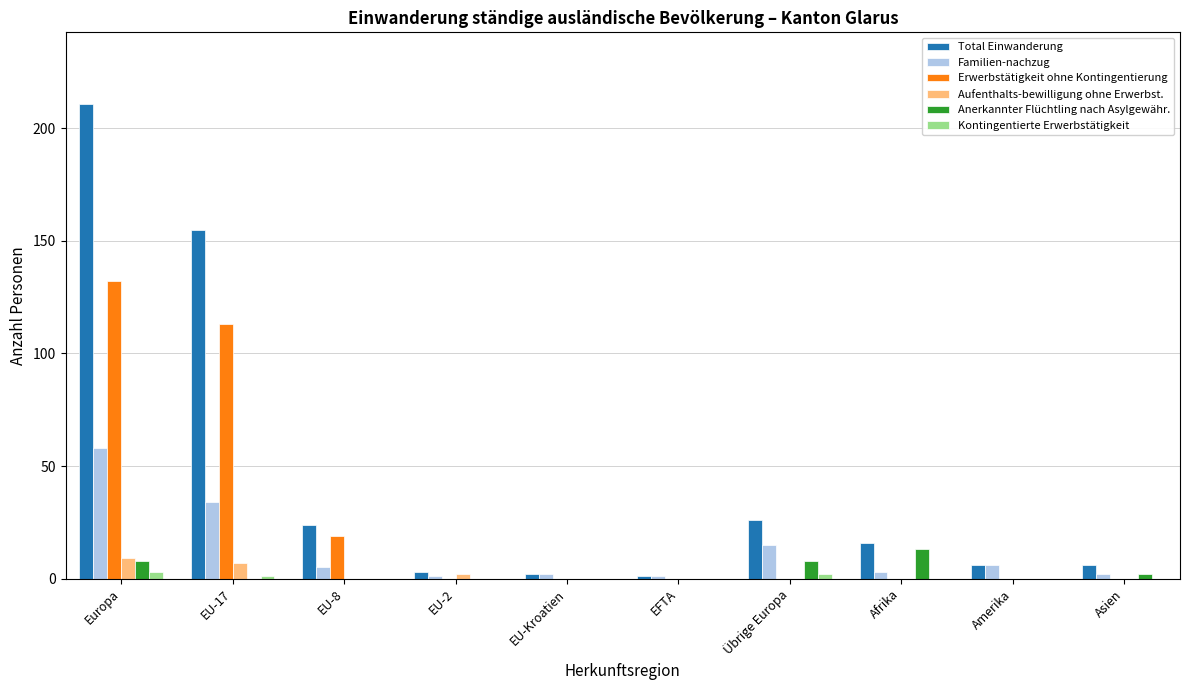

Reading right to left, extract all data points from this chart.

Total Einwanderung: 6	6	16	26	1	2	3	24	155	211
Familien-nachzug: 2	6	3	15	1	2	1	5	34	58
Erwerbstätigkeit ohne Kontingentierung: 0	0	0	0	0	0	0	19	113	132
Aufenthalts-bewilligung ohne Erwerbst.: 0	0	0	0	0	0	2	0	7	9
Anerkannter Flüchtling nach Asylgewähr.: 2	0	13	8	0	0	0	0	0	8
Kontingentierte Erwerbstätigkeit: 0	0	0	2	0	0	0	0	1	3